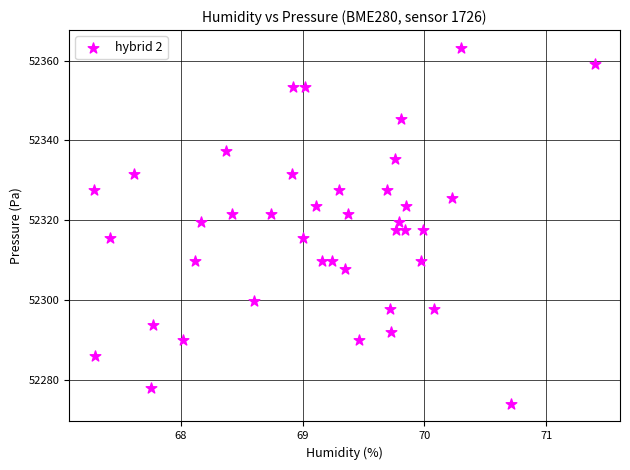

What is the range of Y values (max minus min)?

89.1